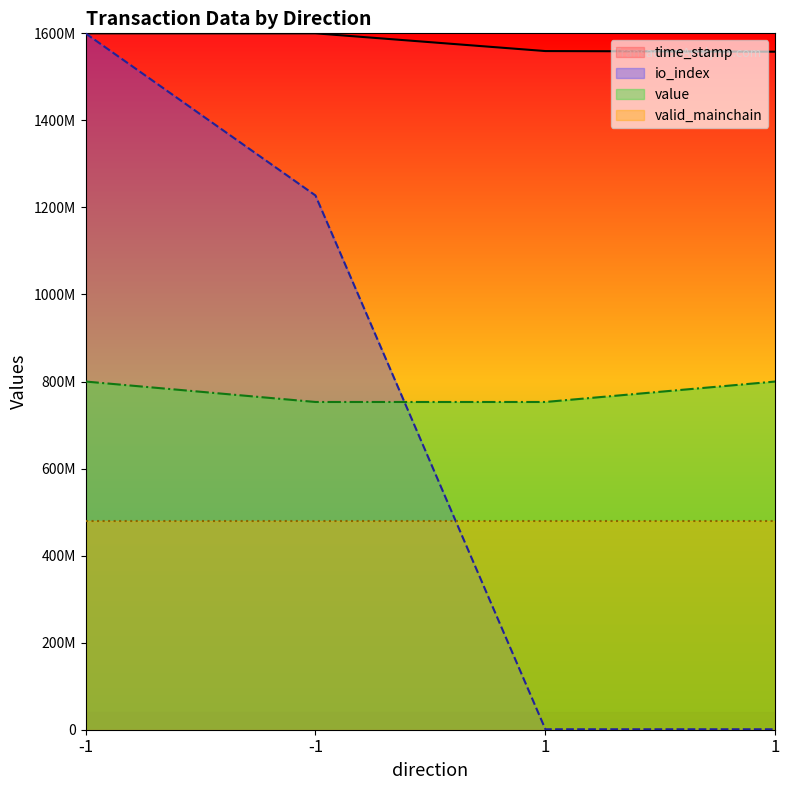

What is the value of the value point at the 1st from the left?

800000000.0